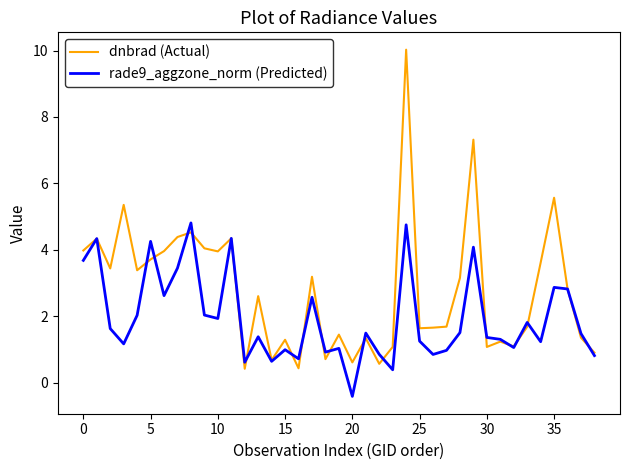

What is the highest value of the rade9_aggzone_norm (Predicted) series?

4.8